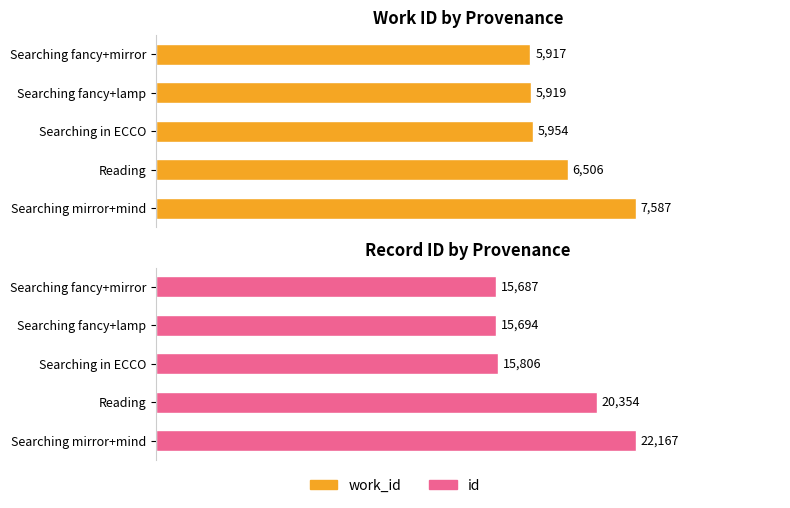

Rank the series by their average value, from highest to lowest.

id, work_id